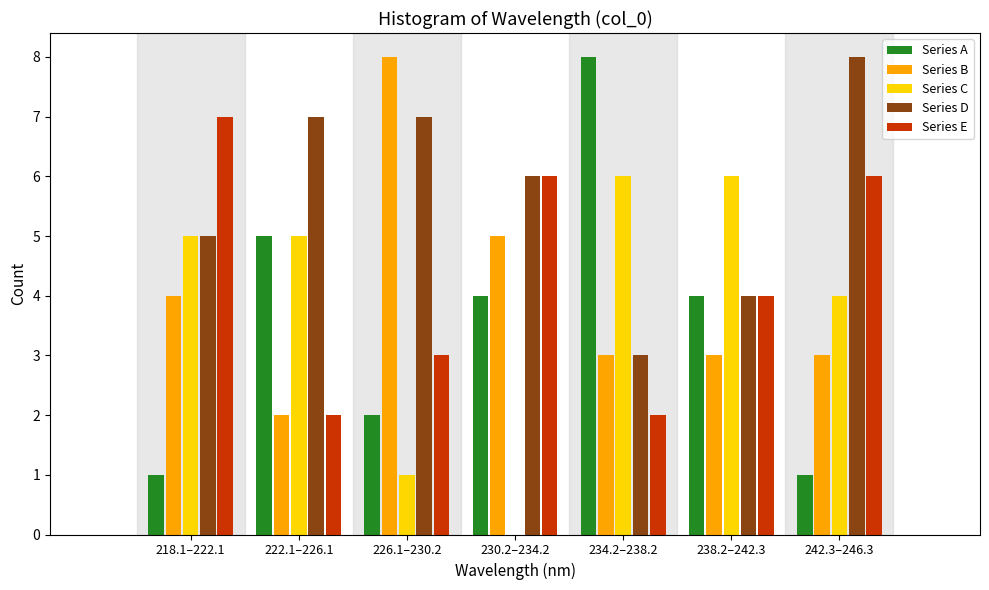

At which label does Series D reach its peak?

242.3–246.3